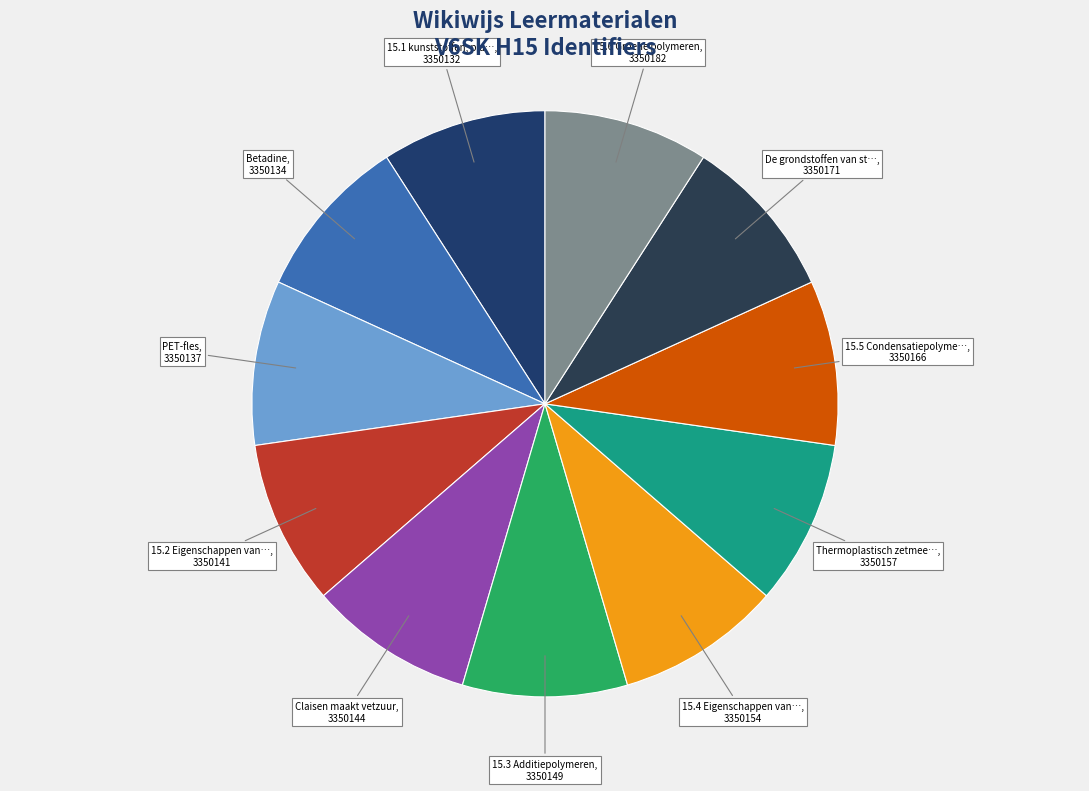

Count the number of slices in the pie.

11